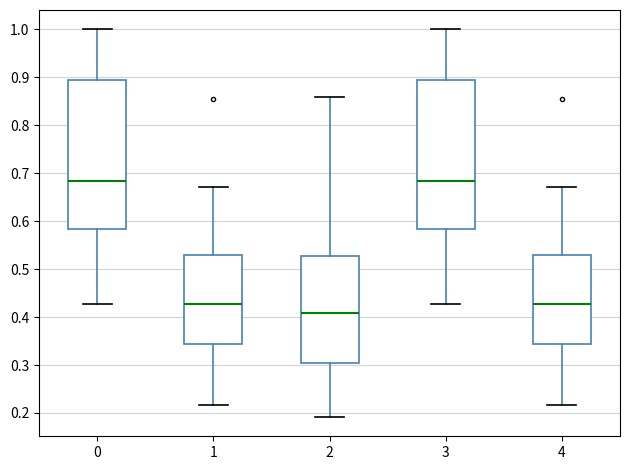

Reading left to right, transcribe this box plot: for each box, give where its median line is, the range the box spans, and where its two whiskers end, as read against the y-axis. The values are not printed on the chart, so give them approximately, as read against the axis.

0: median 0.68, box 0.58 to 0.89, whiskers 0.43 to 1.00
1: median 0.43, box 0.34 to 0.53, whiskers 0.22 to 0.67
2: median 0.41, box 0.30 to 0.53, whiskers 0.19 to 0.86
3: median 0.68, box 0.58 to 0.89, whiskers 0.43 to 1.00
4: median 0.43, box 0.34 to 0.53, whiskers 0.22 to 0.67